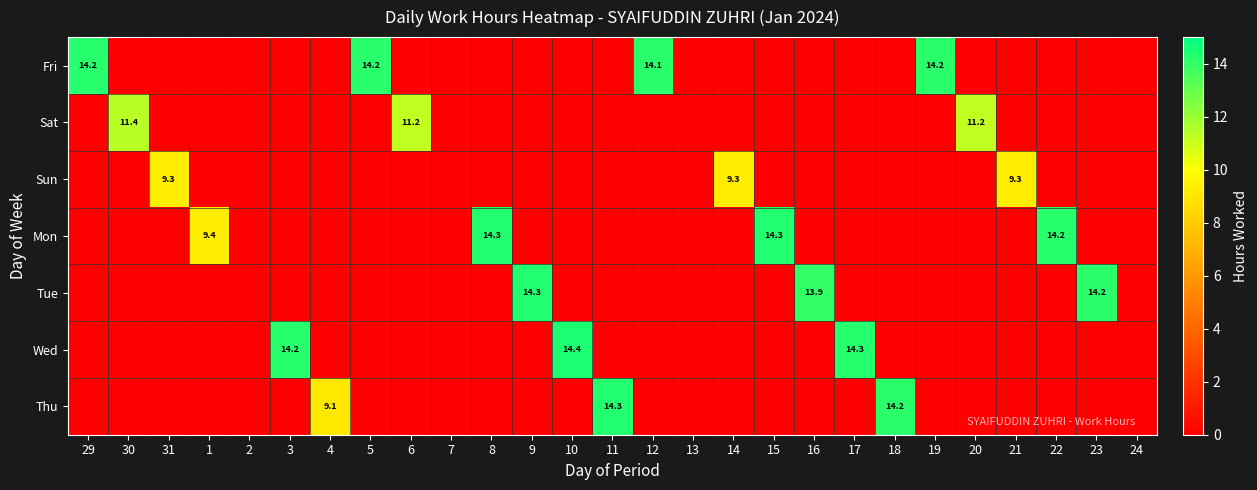

Which series has the widest spread of values?

Wed